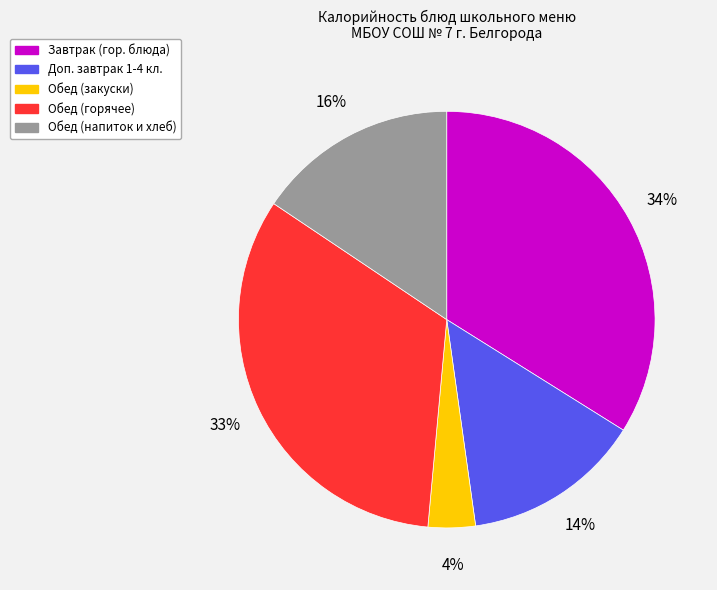

To the nearest percent, what is the difference between the largest and smallest slice percentages?

30%